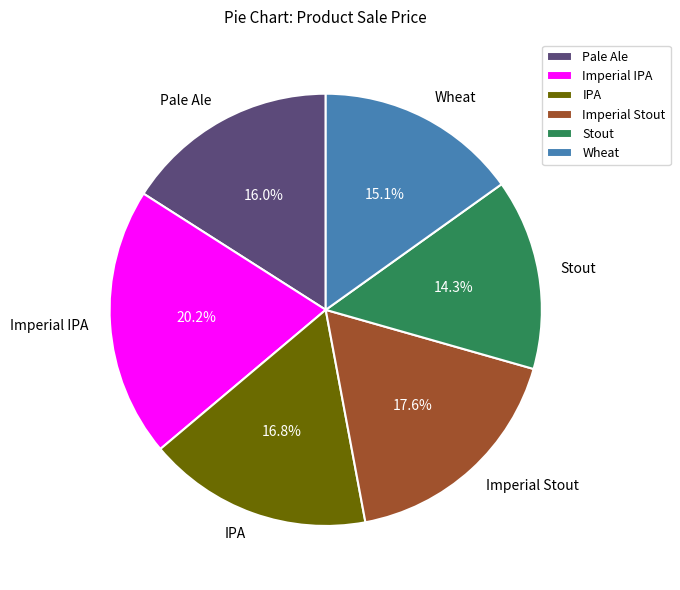

Rank the categories by value from highest to lowest.

Imperial IPA, Imperial Stout, IPA, Pale Ale, Wheat, Stout